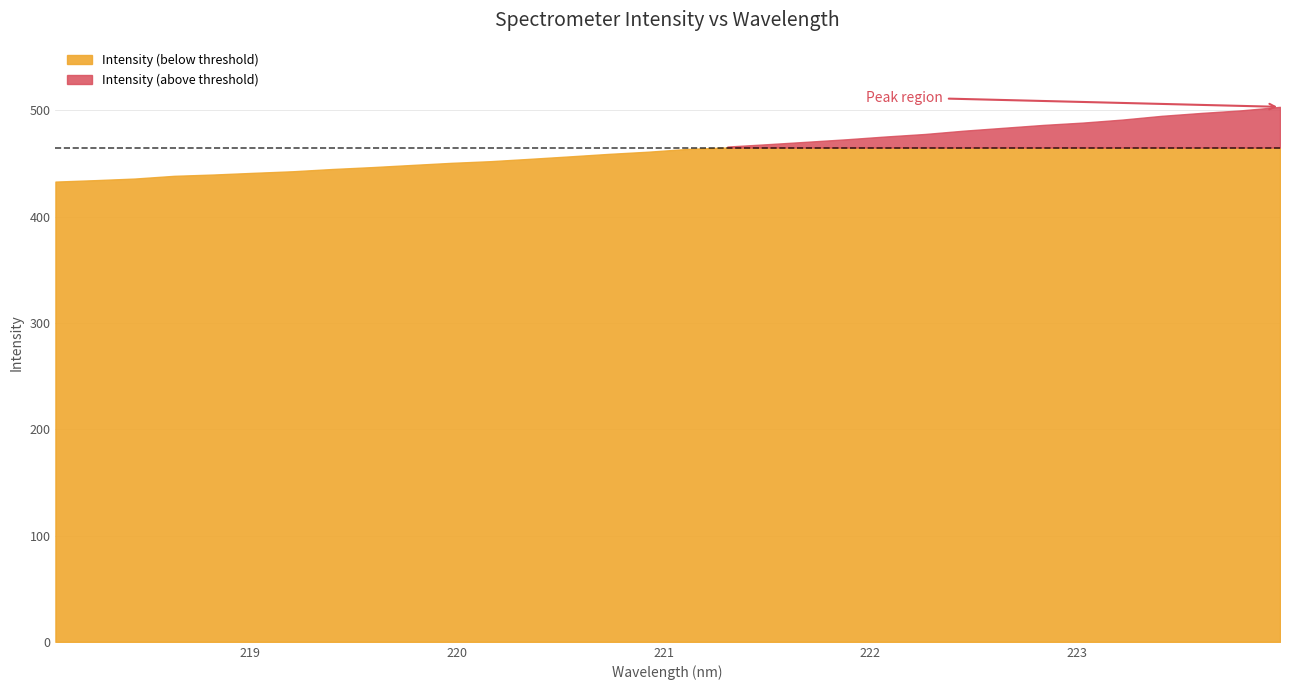

List the labels in order of value, smallest first.

218.0596, 218.2508, 218.442, 218.6332, 218.8244, 219.0156, 219.2067, 219.3979, 219.589, 219.7801, 219.9712, 220.1623, 220.3533, 220.5444, 220.7354, 220.9264, 221.1174, 221.3083, 221.4993, 221.6902, 221.8812, 222.0721, 222.263, 222.4538, 222.6447, 222.8355, 223.0264, 223.2172, 223.408, 223.5987, 223.7895, 223.9802